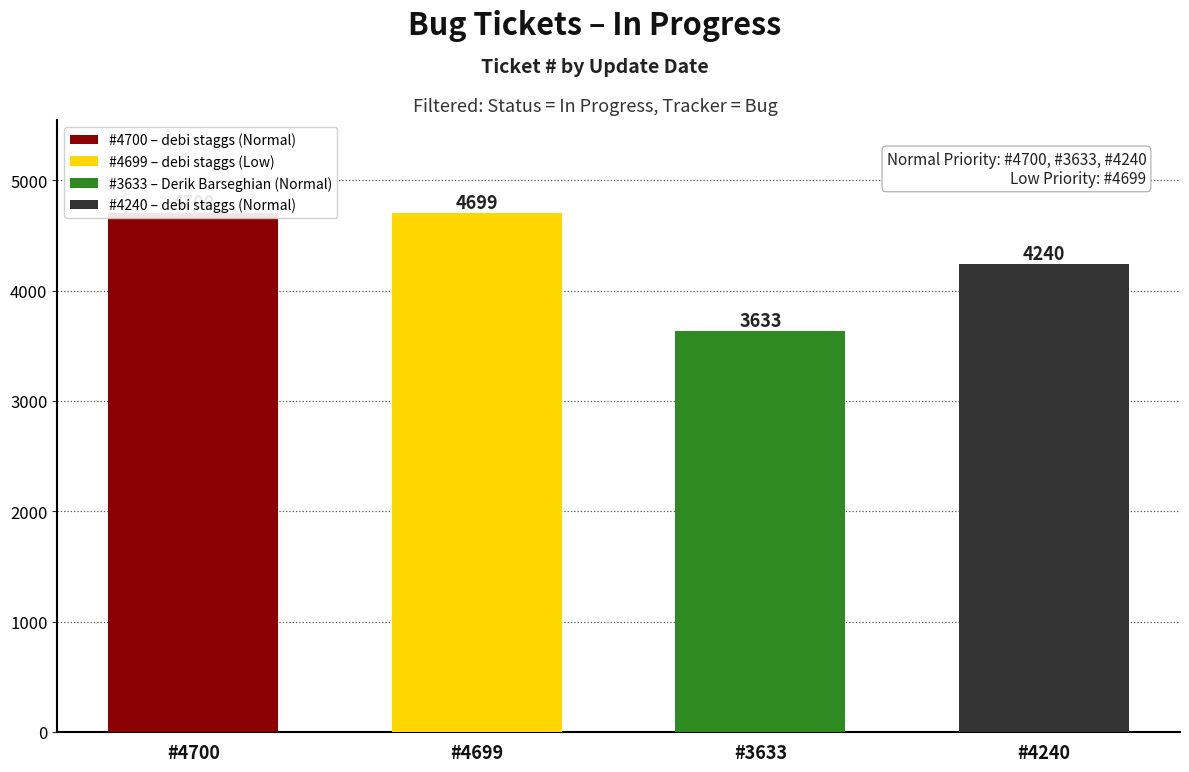

List the labels in order of value, smallest first.

#3633, #4240, #4699, #4700